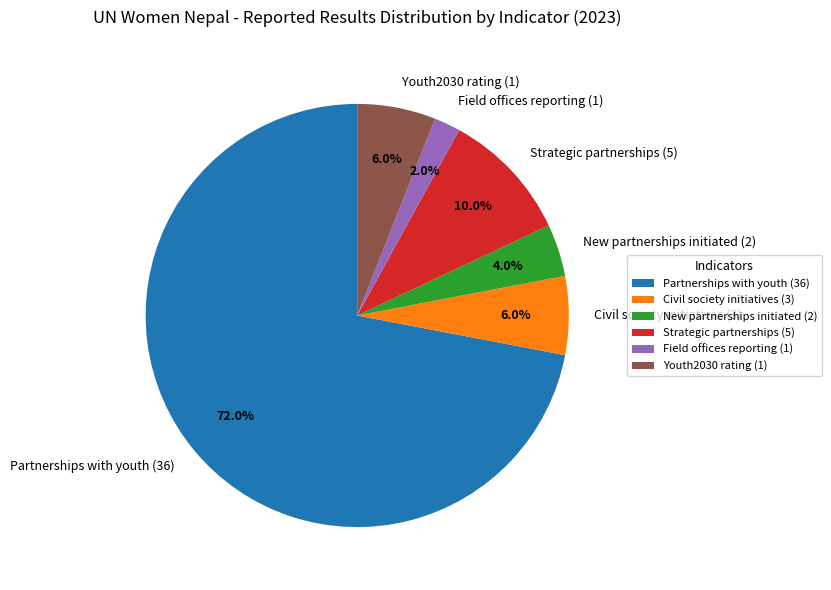

Is Partnerships with youth (36) the majority of the pie?

Yes